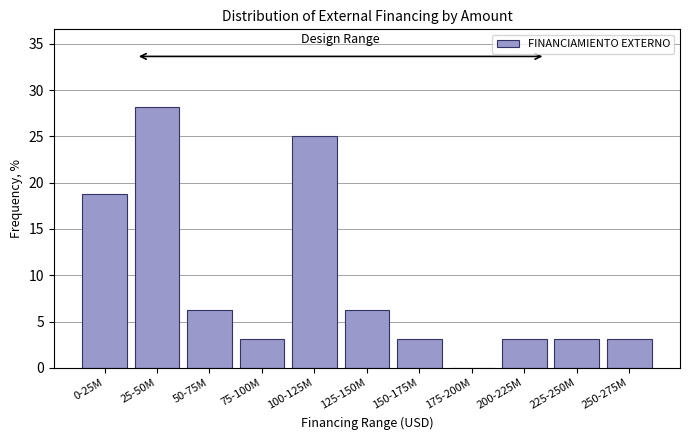

At which category does the chart reach its peak across all series?

25-50M